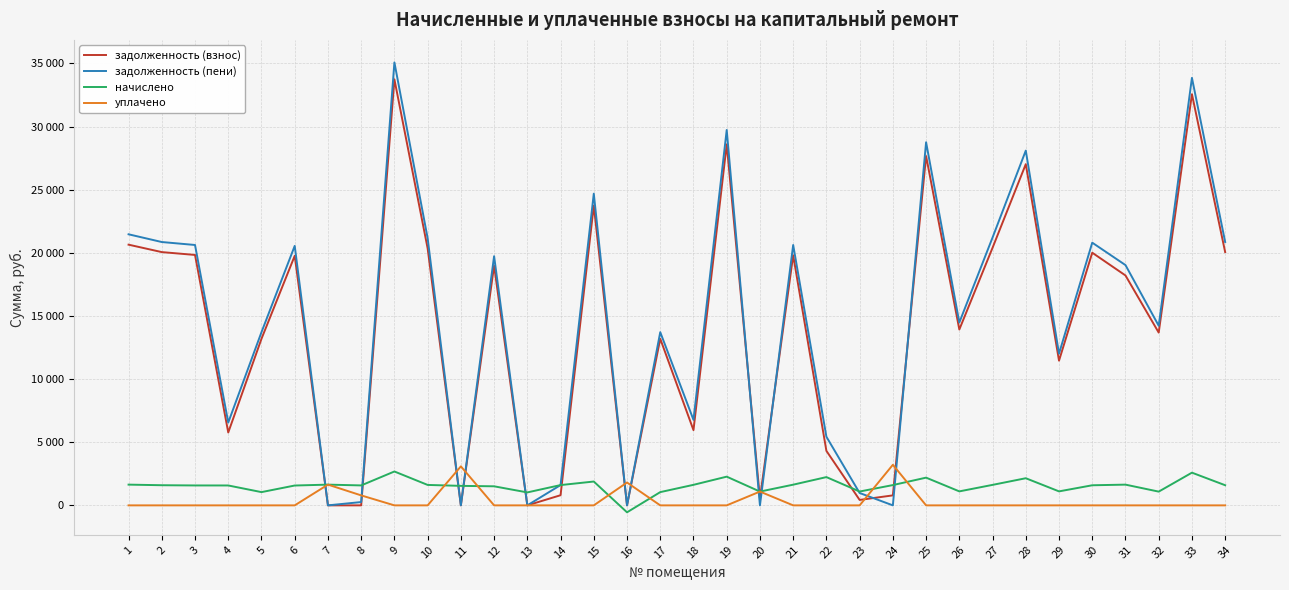

Does the chart have visible grid lines?

Yes